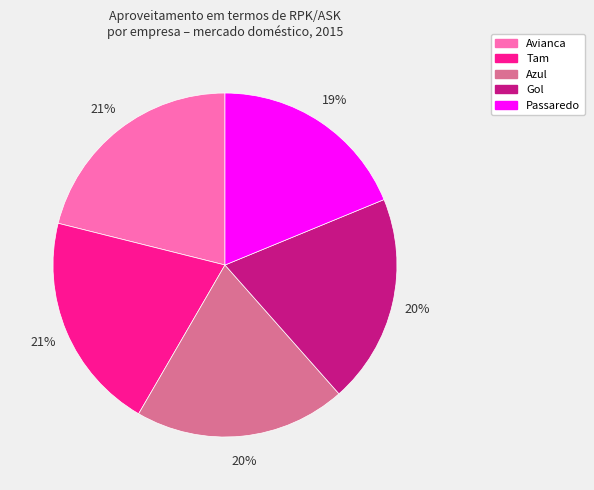

What percentage is the Passaredo slice, to the nearest percent?

19%